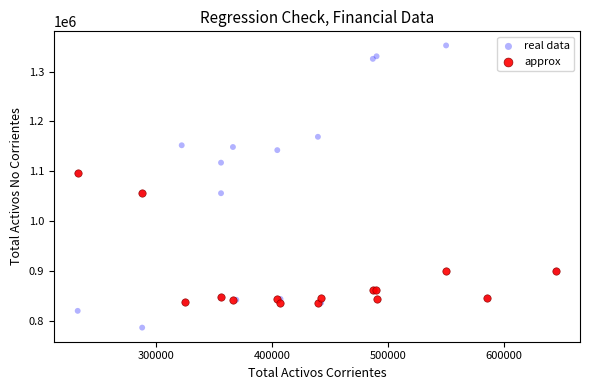

Which series reaches the maximum Y coordinate?

real data